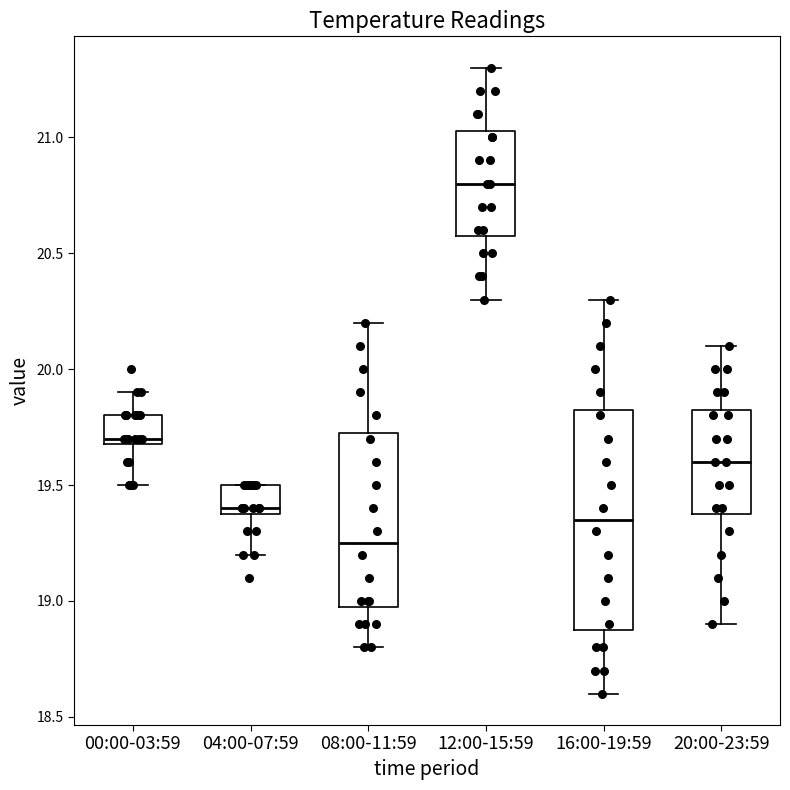

Reading left to right, transcribe this box plot: for each box, give where its median line is, the range the box spans, and where its two whiskers end, as read against the y-axis. The values are not printed on the chart, so give them approximately, as read against the axis.

00:00-03:59: median 19.70 (just above the box's lower edge), box 19.70 to 19.80, whiskers 19.50 to 19.90
04:00-07:59: median 19.40 (just above the box's lower edge), box 19.40 to 19.50, whiskers 19.20 to 19.50
08:00-11:59: median 19.25, box 19.00 to 19.75, whiskers 18.80 to 20.20
12:00-15:59: median 20.80, box 20.60 to 21.05, whiskers 20.30 to 21.30
16:00-19:59: median 19.35, box 18.90 to 19.85, whiskers 18.60 to 20.30
20:00-23:59: median 19.60, box 19.40 to 19.85, whiskers 18.90 to 20.10